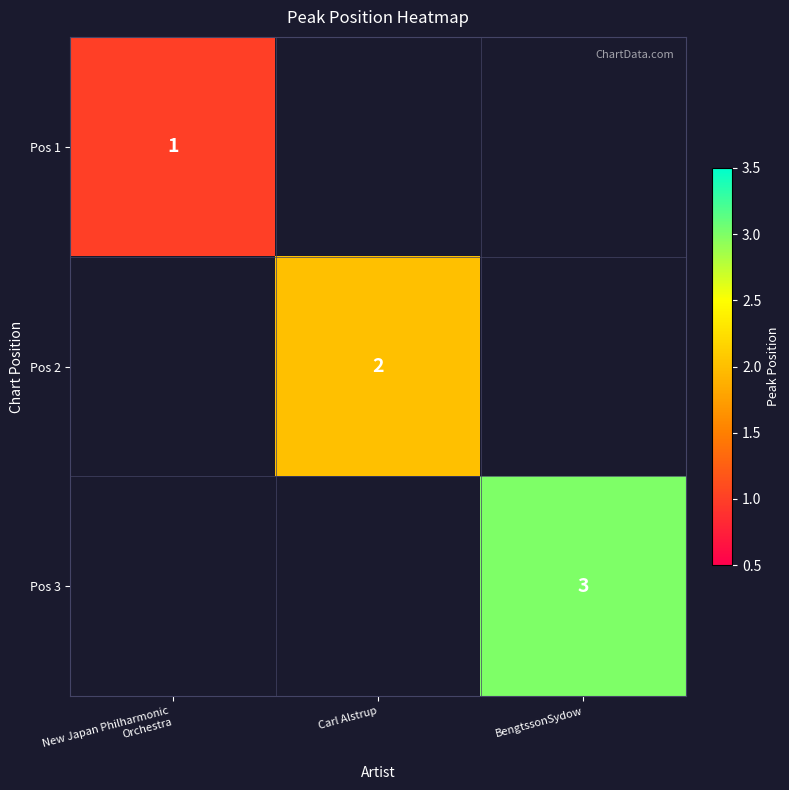

At which label is Pos 1 closest to 0?

Carl Alstrup